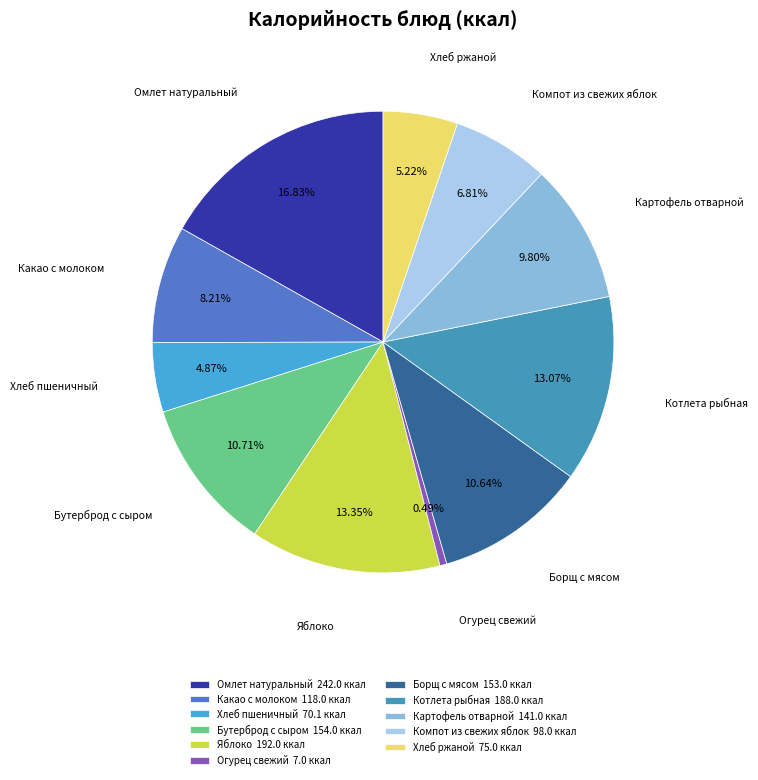

Which category has the biggest portion of the pie?

Омлет натуральный